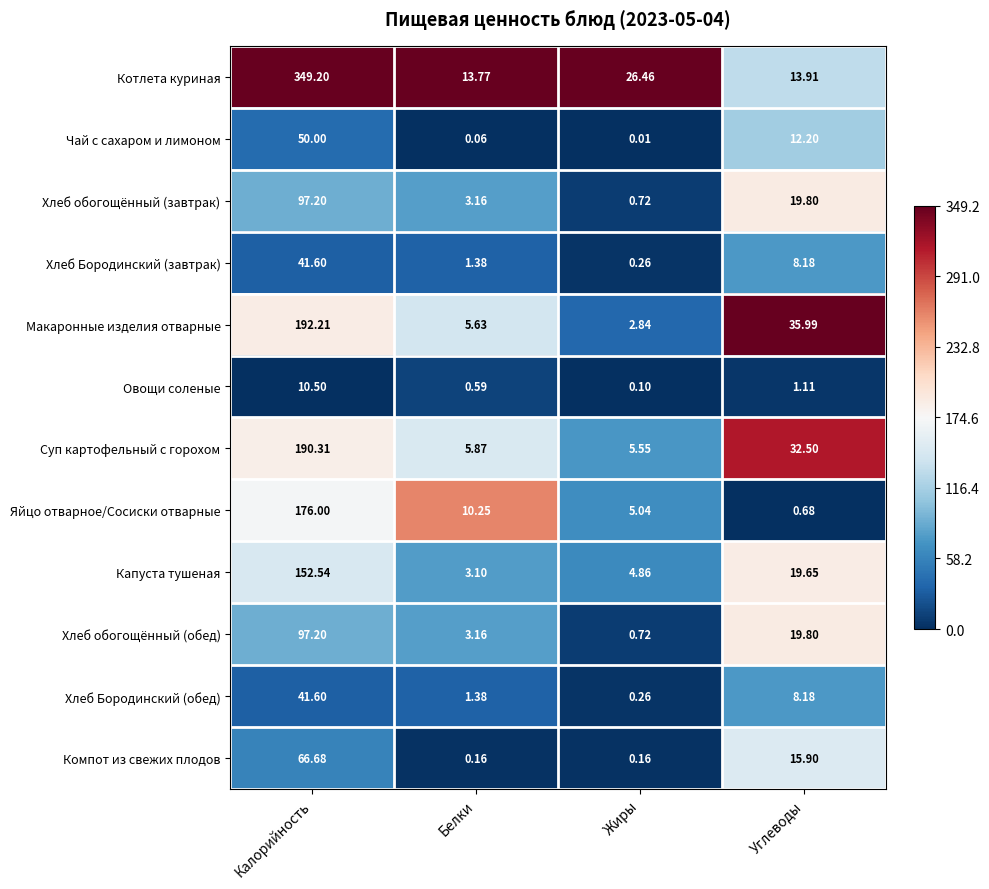

Which series has the largest total across all categories?

Котлета куриная